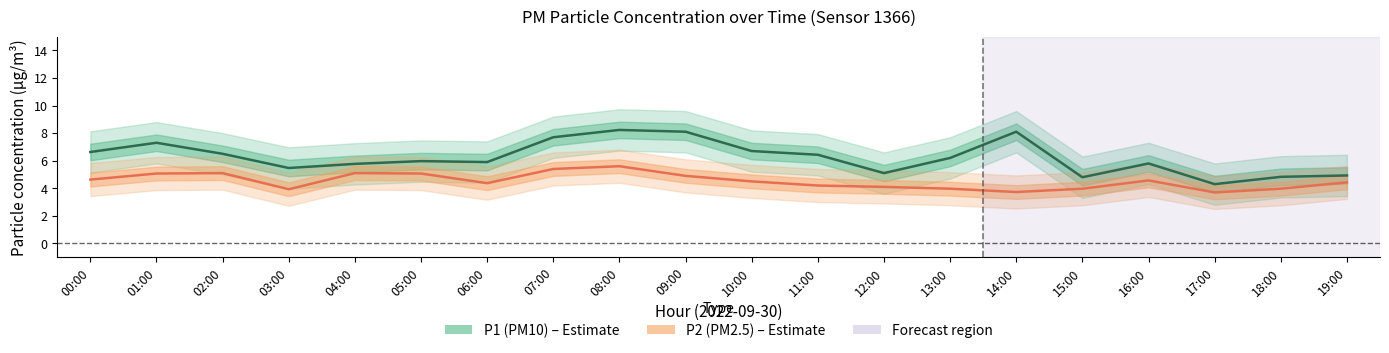

Reading right to left, list all the values displayed in this chart.

P1 (PM10): 19:00=4.9	18:00=4.8	17:00=4.3	16:00=5.8	15:00=4.8	14:00=8.1	13:00=6.2	12:00=5.1	11:00=6.4	10:00=6.7	09:00=8.1	08:00=8.2	07:00=7.7	06:00=5.9	05:00=6.0	04:00=5.8	03:00=5.5	02:00=6.5	01:00=7.3	00:00=6.6
P2 (PM2.5): 19:00=4.4	18:00=4.0	17:00=3.7	16:00=4.6	15:00=4.0	14:00=3.7	13:00=4.0	12:00=4.1	11:00=4.2	10:00=4.5	09:00=4.9	08:00=5.6	07:00=5.4	06:00=4.4	05:00=5.1	04:00=5.1	03:00=3.9	02:00=5.1	01:00=5.1	00:00=4.6